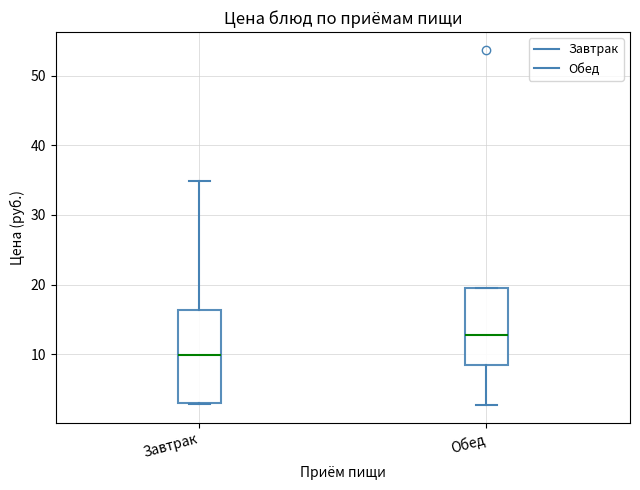

Which box's median line is the highest?

Обед